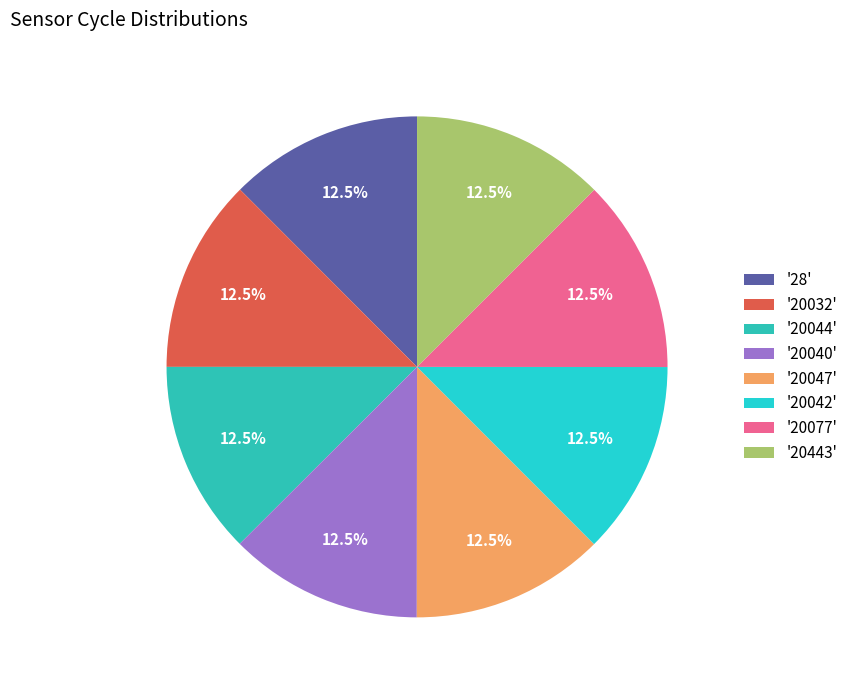

Count the number of slices in the pie.

8